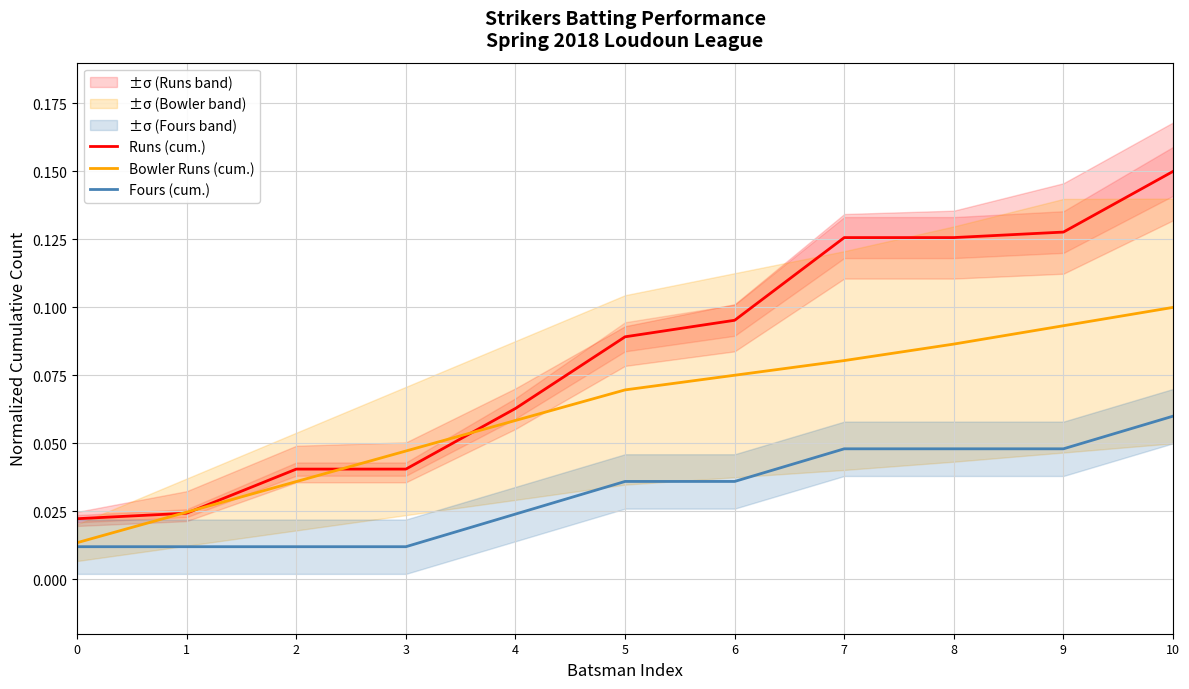

At which category does the chart reach its peak across all series?

10